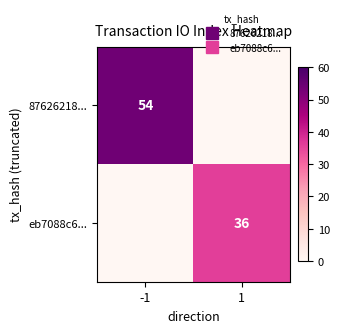

Rank the series by their maximum value, from highest to lowest.

87626218..., eb7088c6...